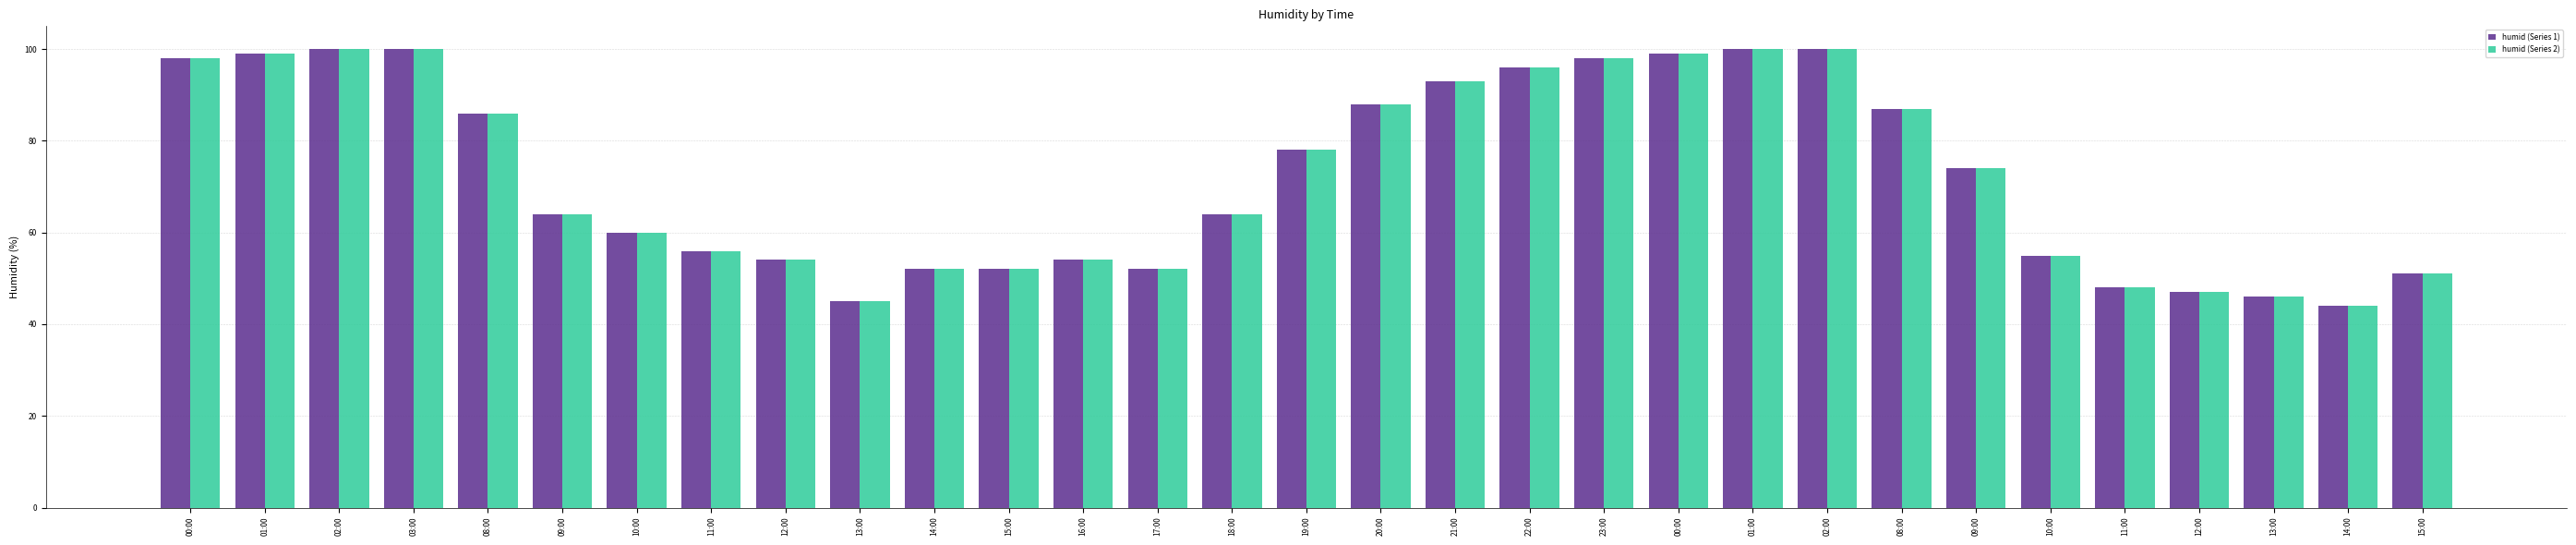

What is the maximum value shown in the chart?

100